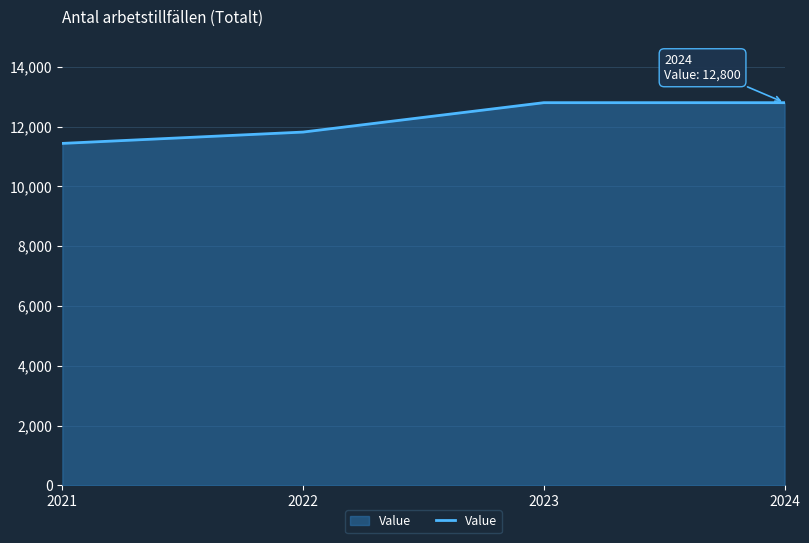

What is the change in value from 2021 to 2022?

+379